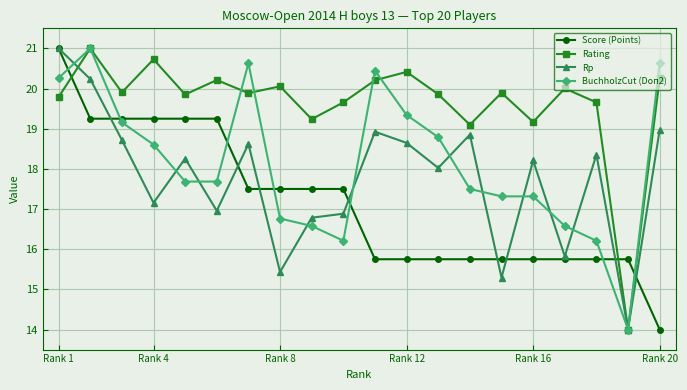

Rank the series by their average value, from highest to lowest.

Rating, BuchholzCut (Doп2), Rp, Score (Points)